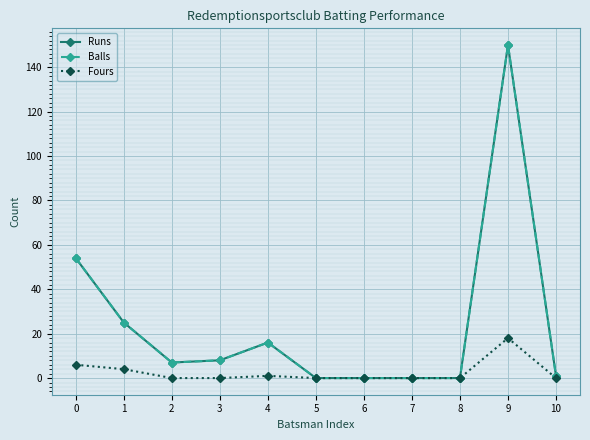

What is the value of the Runs point at the 1st from the left?

54